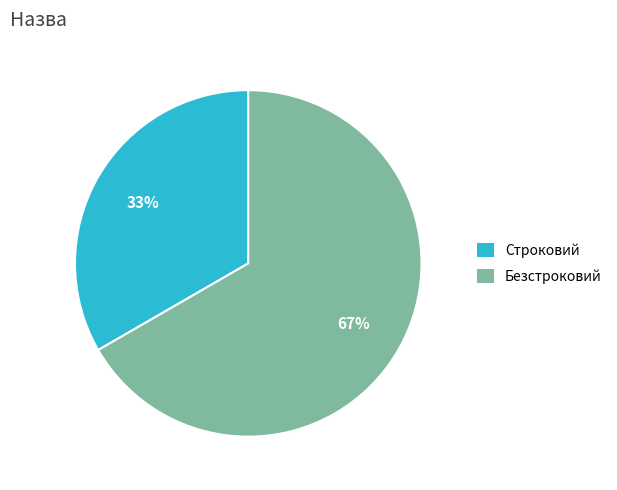

Do Безстроковий and Строковий together represent more than half of the pie?

Yes